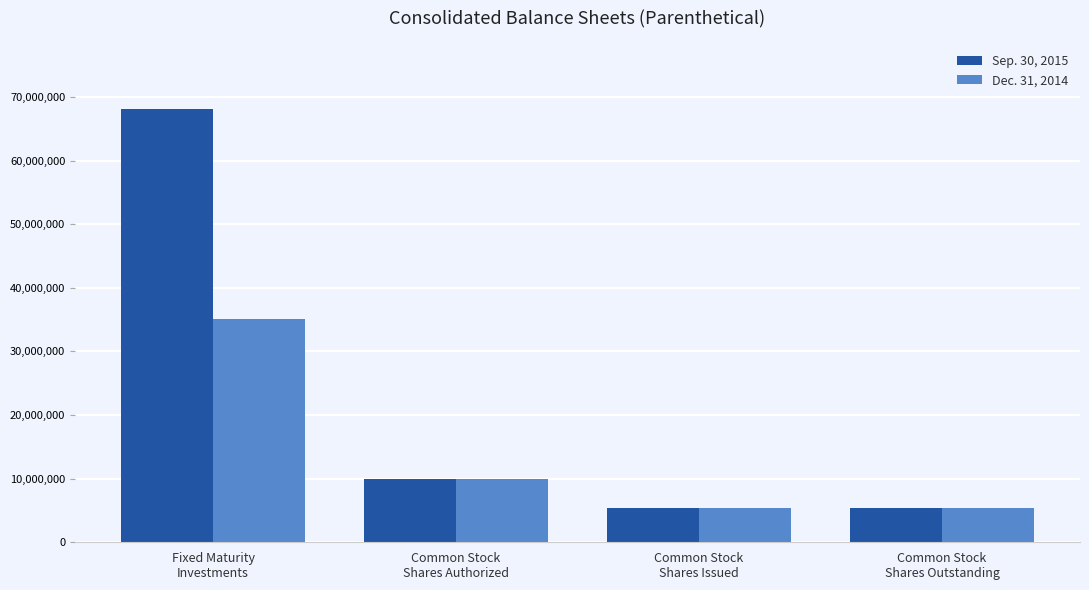

Where is Sep. 30, 2015 nearest to the value 36747647?

Common Stock
Shares Authorized